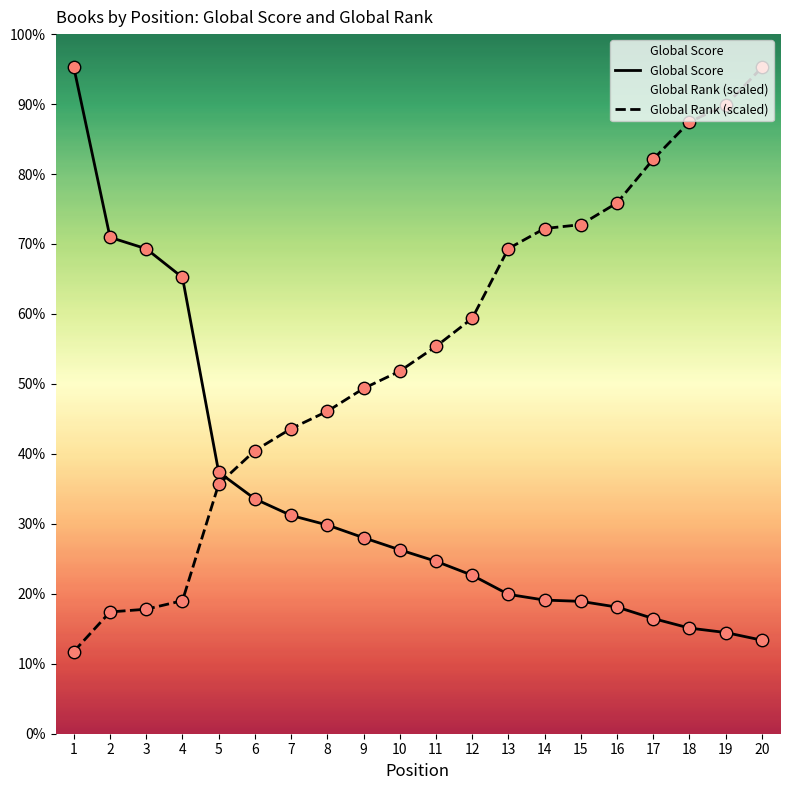

Which series has the largest Y range (max minus min)?

Global Rank (scaled)